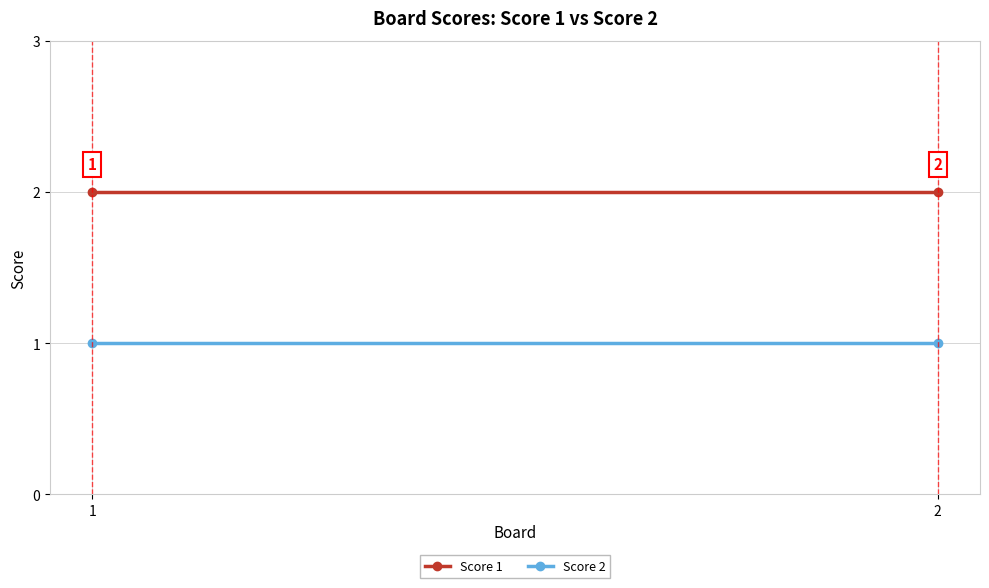

What are all the series names shown in the legend?

Score 1, Score 2